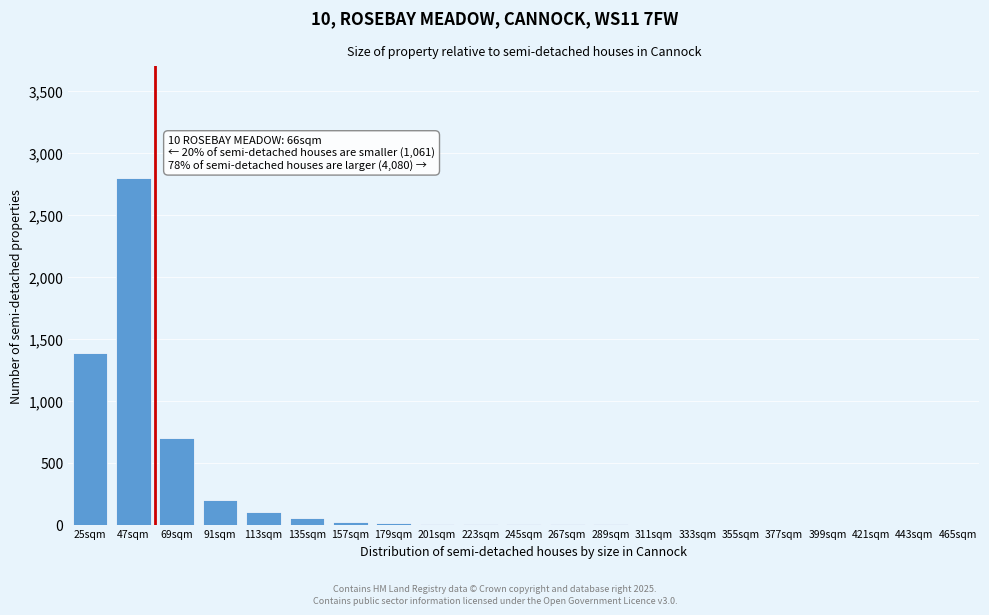

At which category does the chart reach its peak across all series?

47sqm